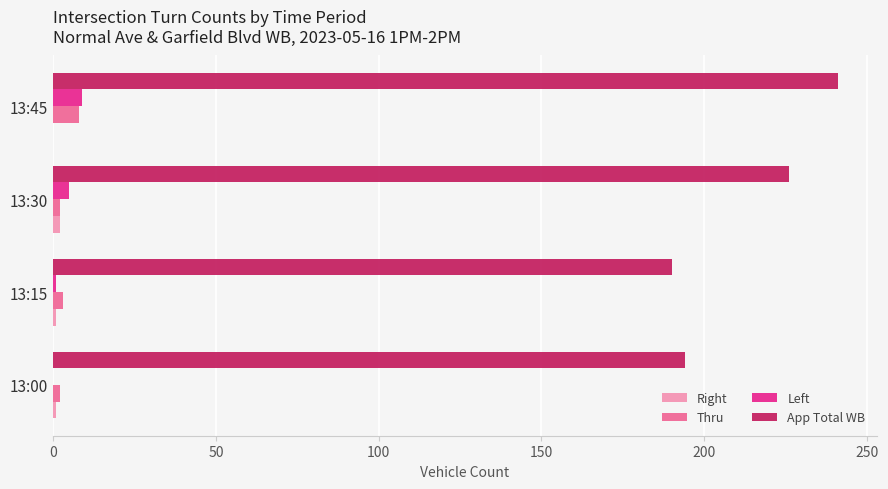

Where is App Total WB nearest to the value 215?

13:30